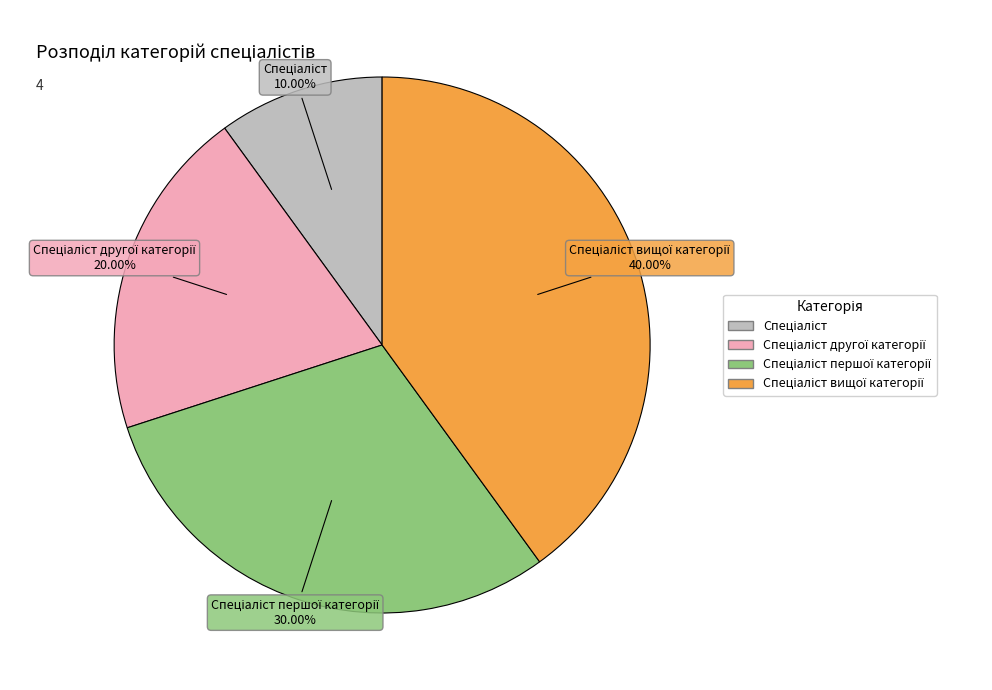

Count the number of slices in the pie.

4